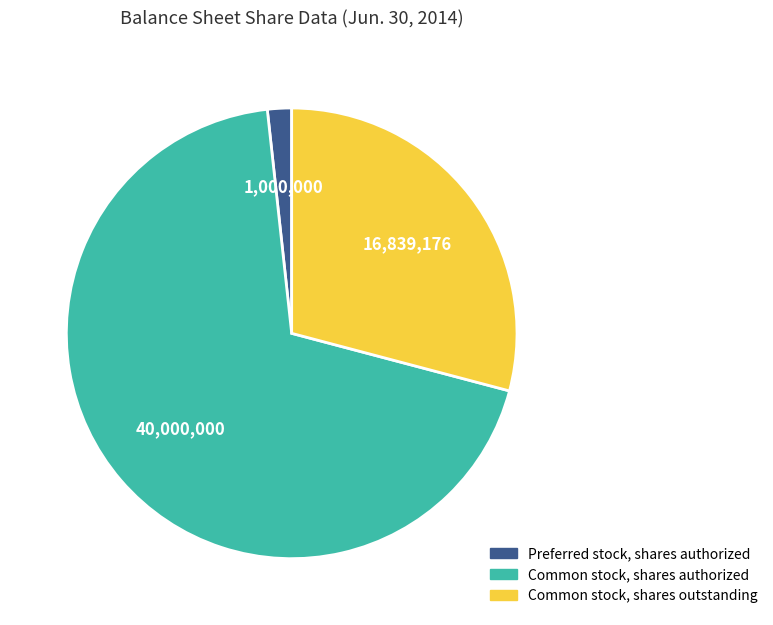

Rank the categories by value from lowest to highest.

Preferred stock, shares authorized, Common stock, shares outstanding, Common stock, shares authorized